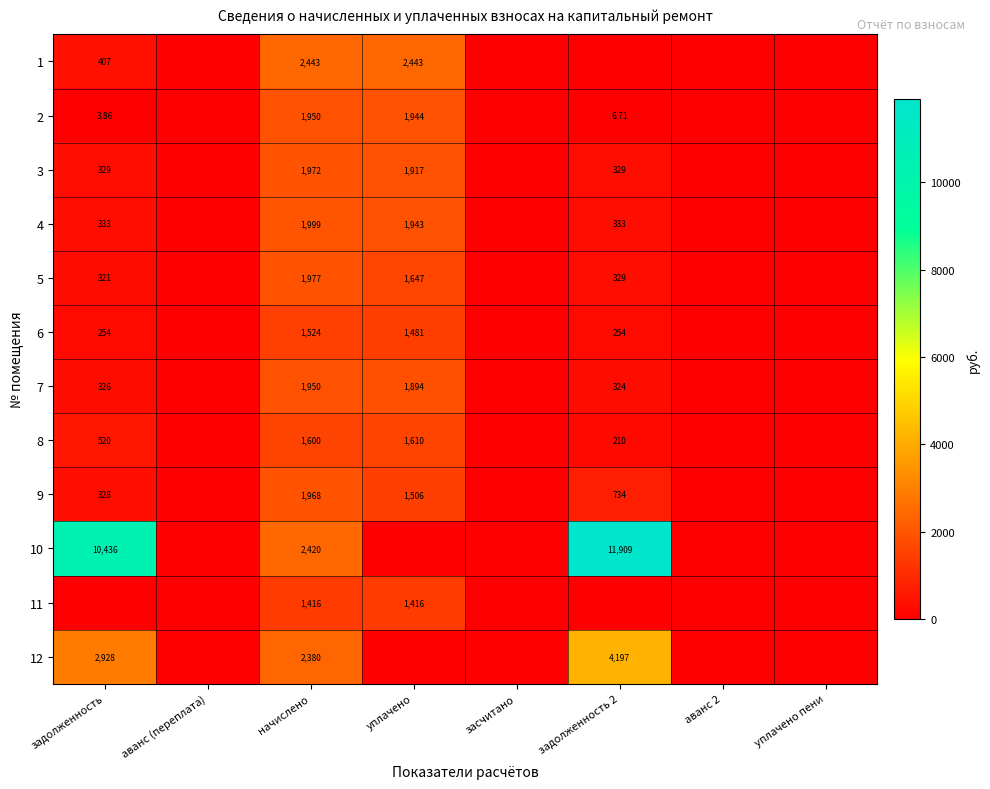

Is it true that 8 equals 71.3 at задолженность 2?

False